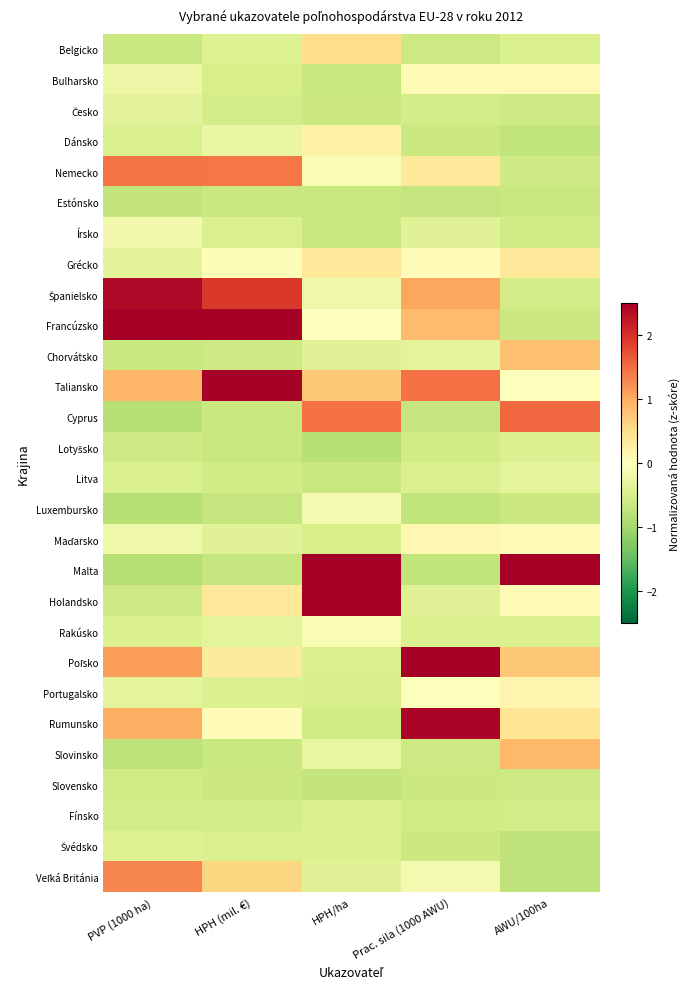

What is the total value across all series at AWU/100ha?

-1.7